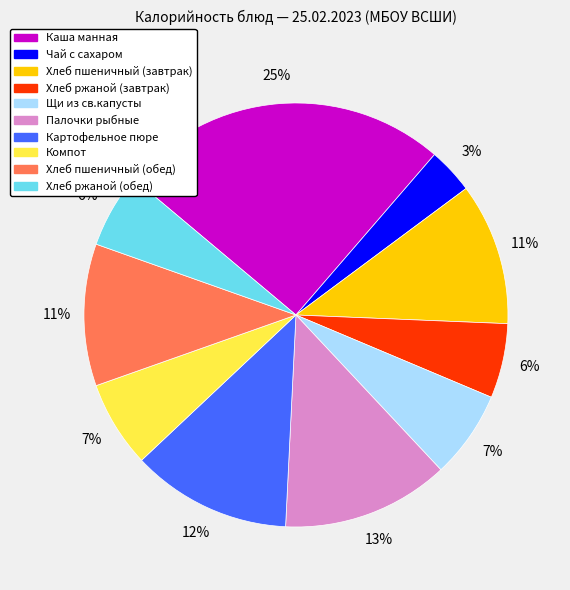

What is the ratio of the value at Компот to the value at Хлеб пшеничный (обед)?

0.6